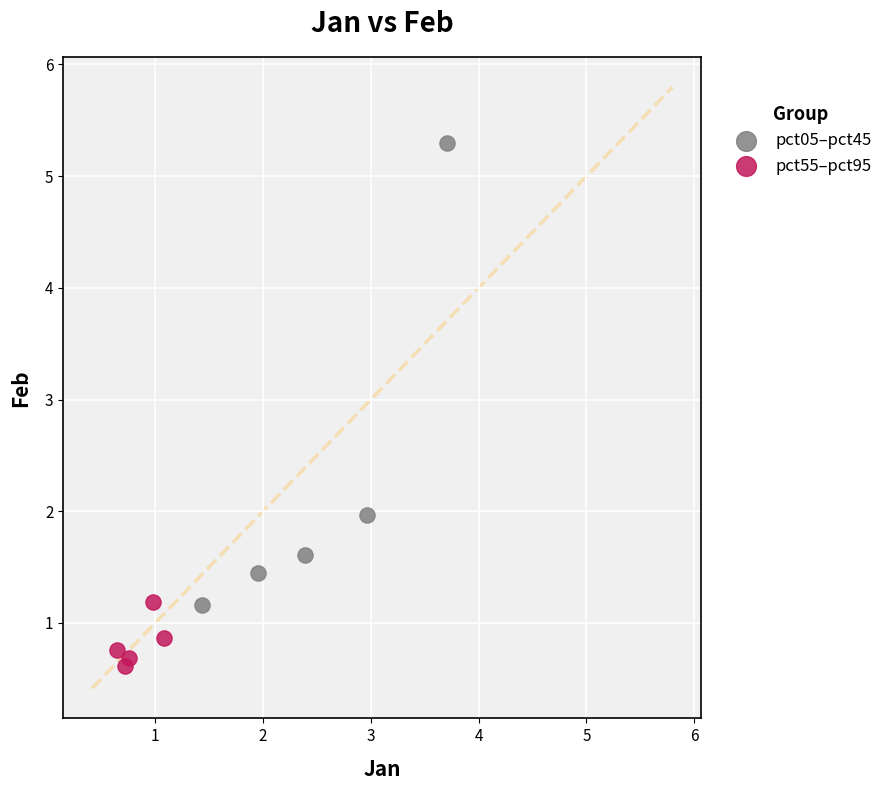

Which series contains the lowest Y value?

pct55–pct95